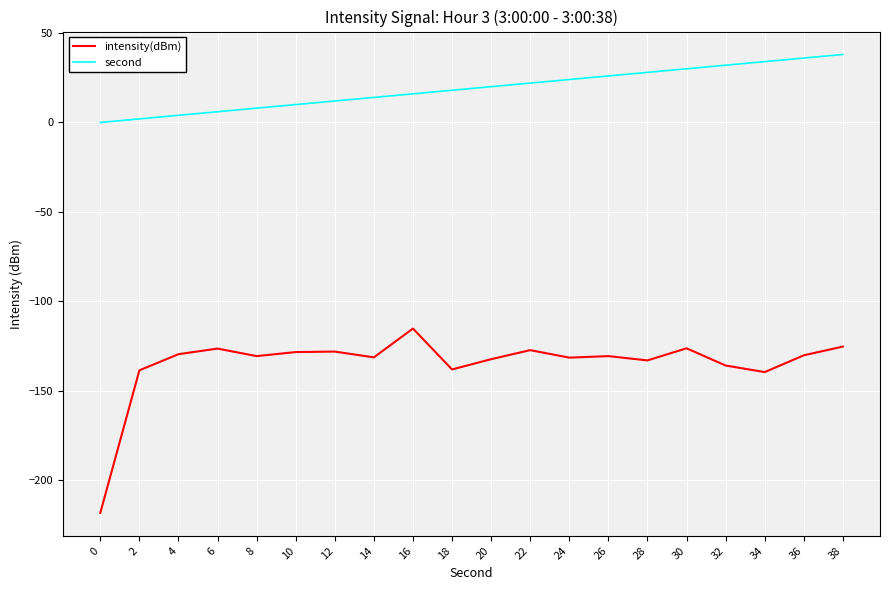

At which category is the sum across all series the highest?

38